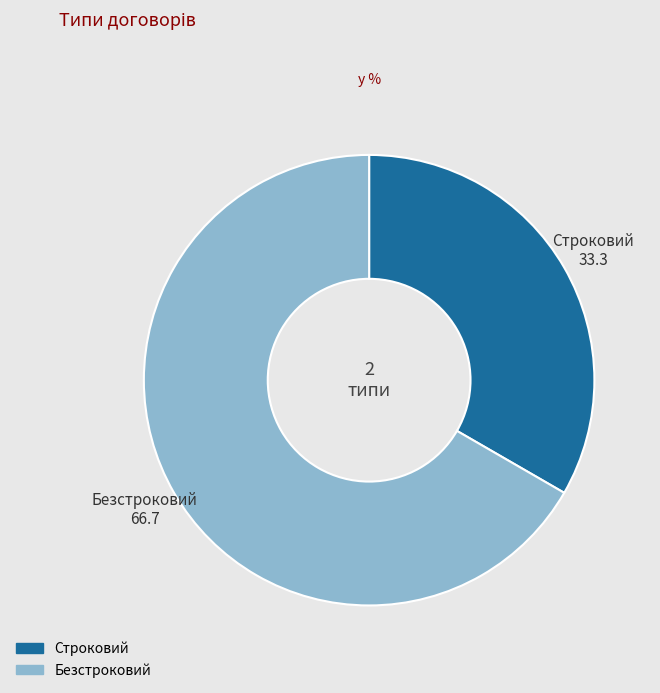

What is the ratio of the value at Безстроковий to the value at Строковий?

2.0